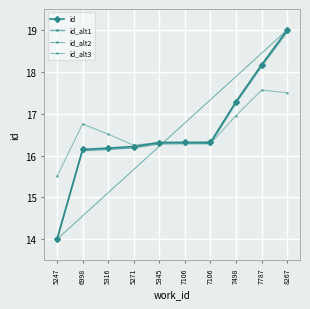

How many values are below 16?

1